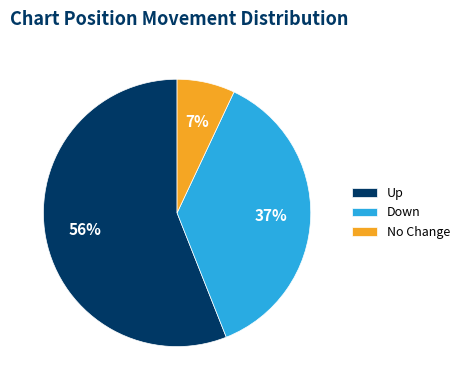

To the nearest percent, what percentage of the pie is Up?

56%